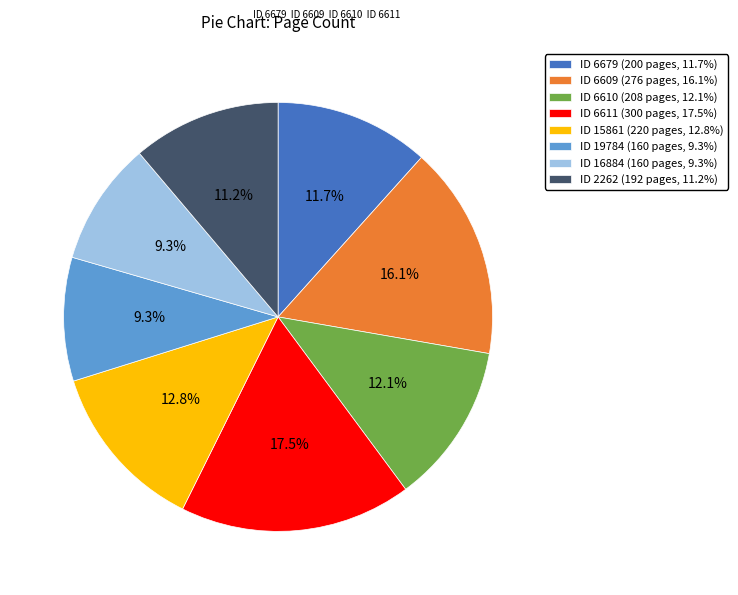

Does any single category account for the majority?

No